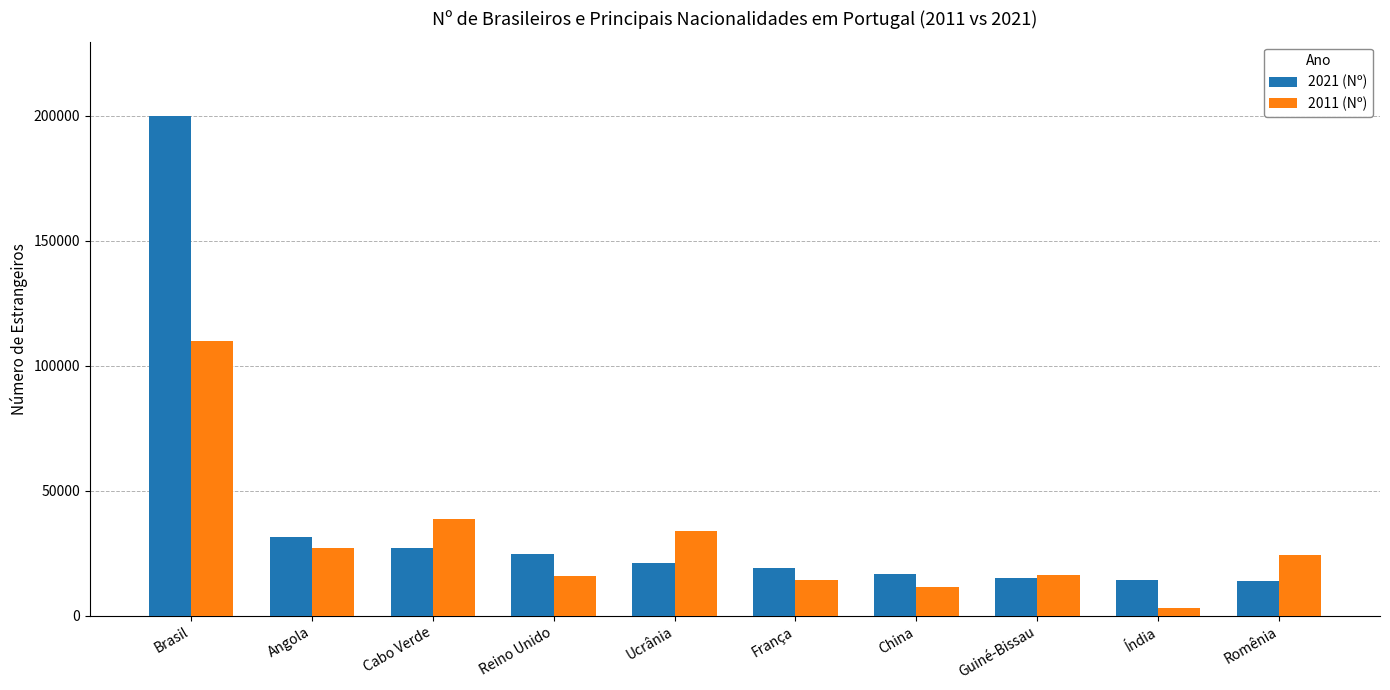

The value of 2021 (Nº) at Brasil is 199810. True or false?

True